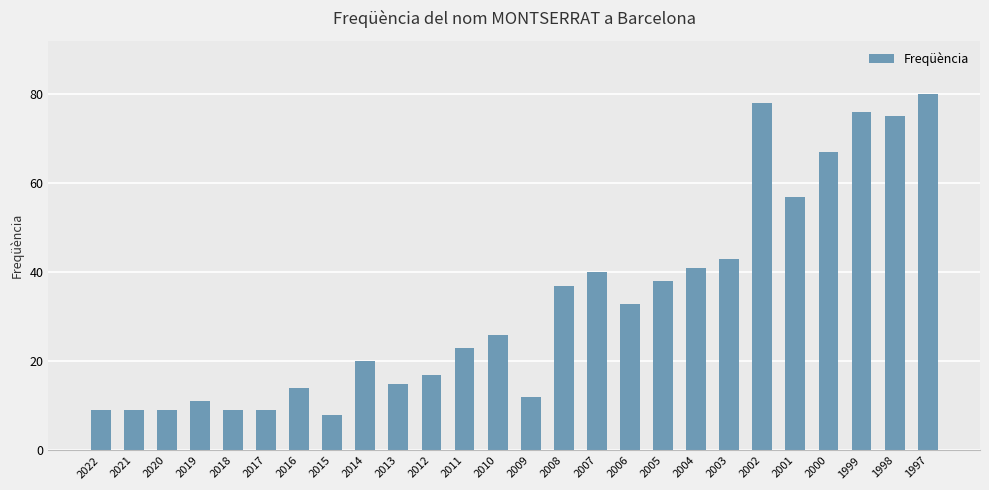

Where is the data nearest to the value 44?

2003